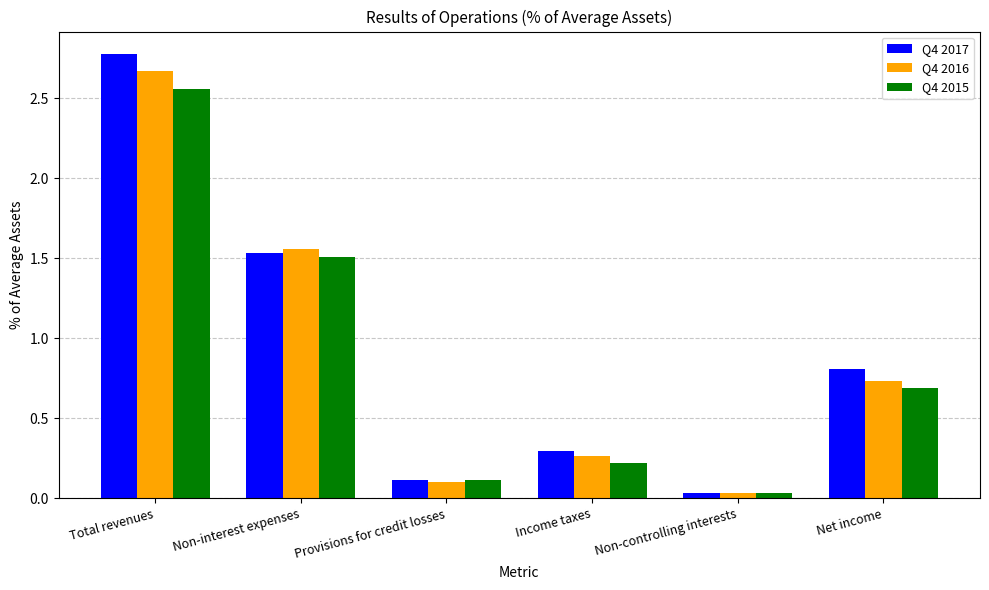

At how many categories does at least one series exceed 2?

1